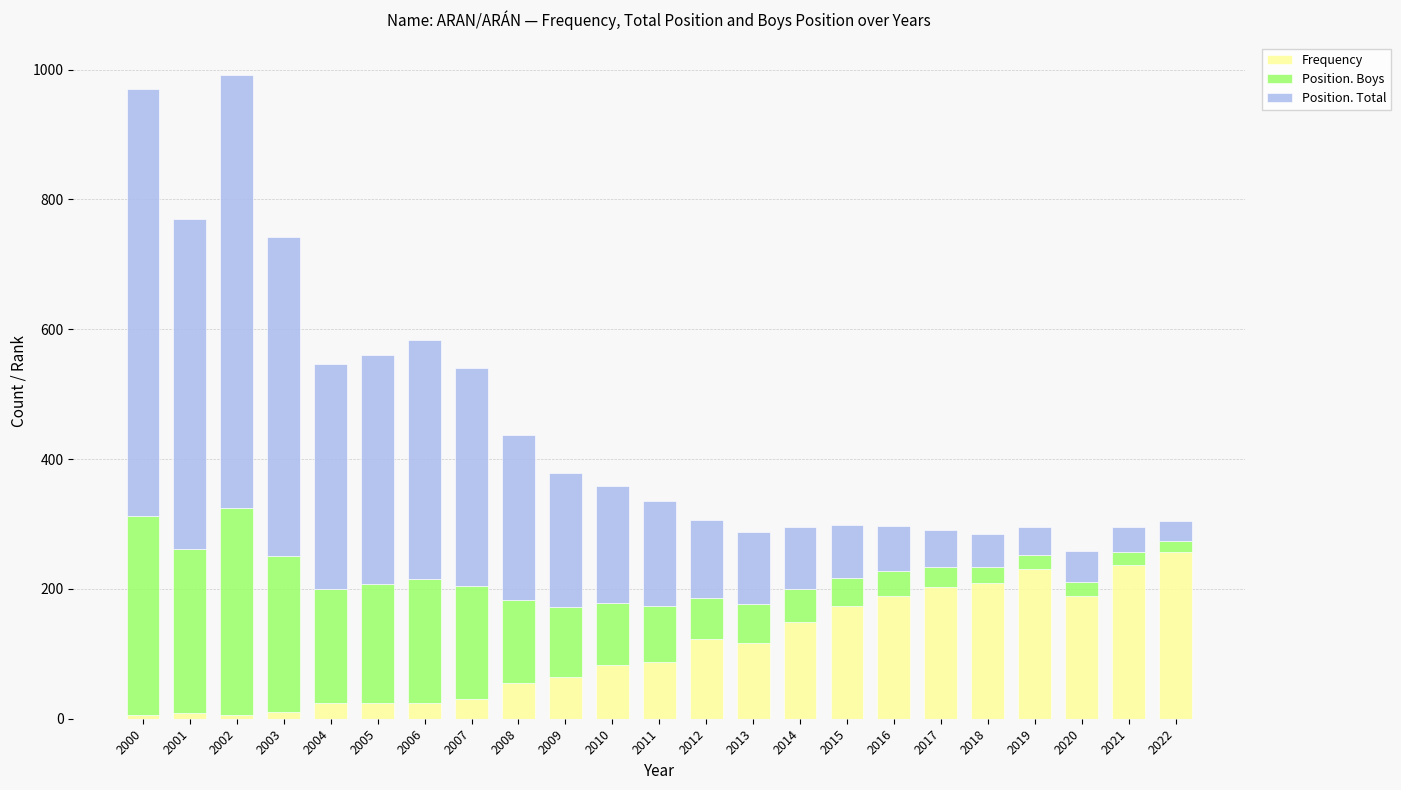

What is the average value of the Frequency series?

109